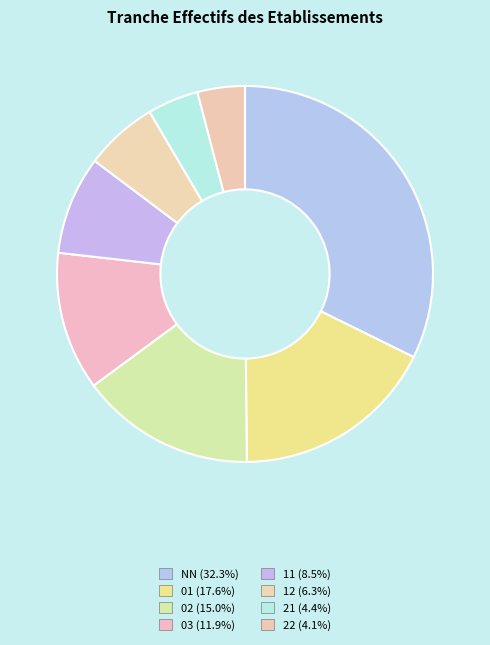

Which slice is the largest?

NN